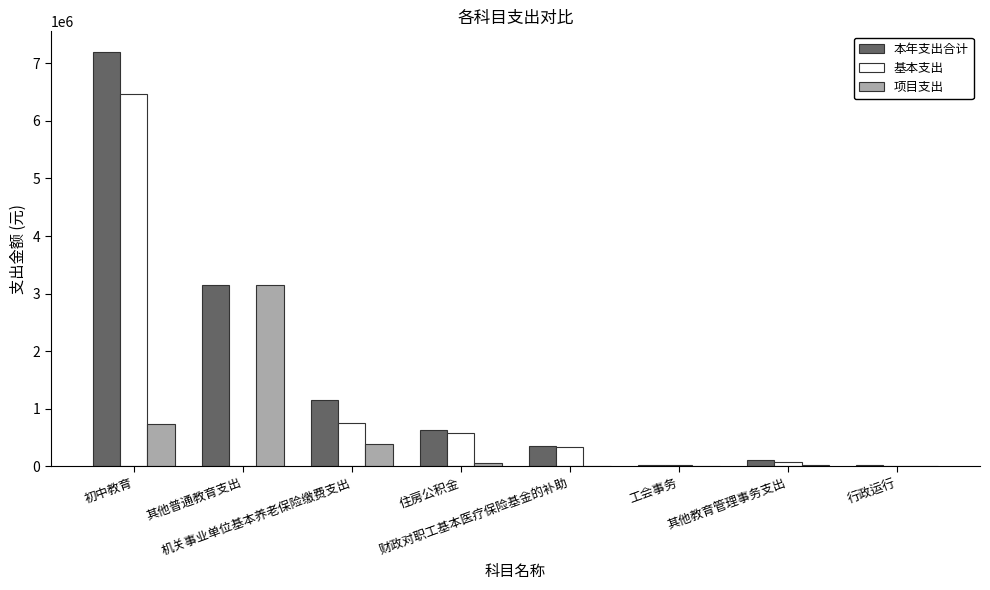

How many groups of bars are there?

8